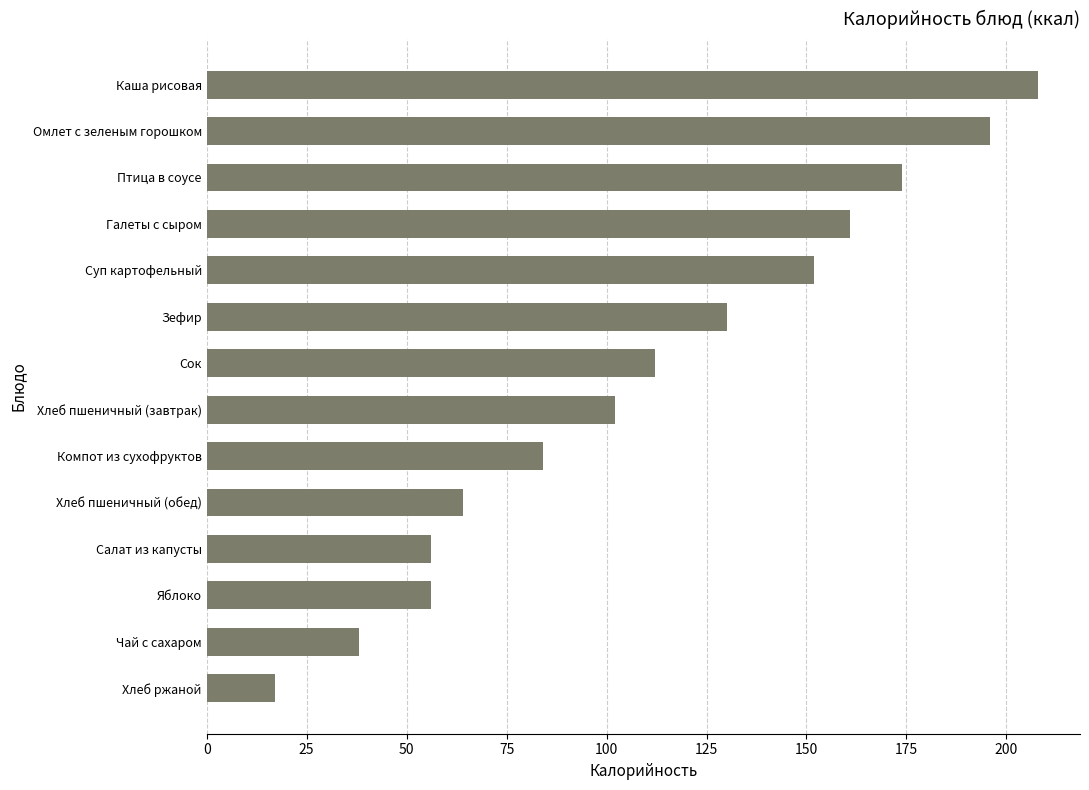

What is the maximum value shown in the chart?

208